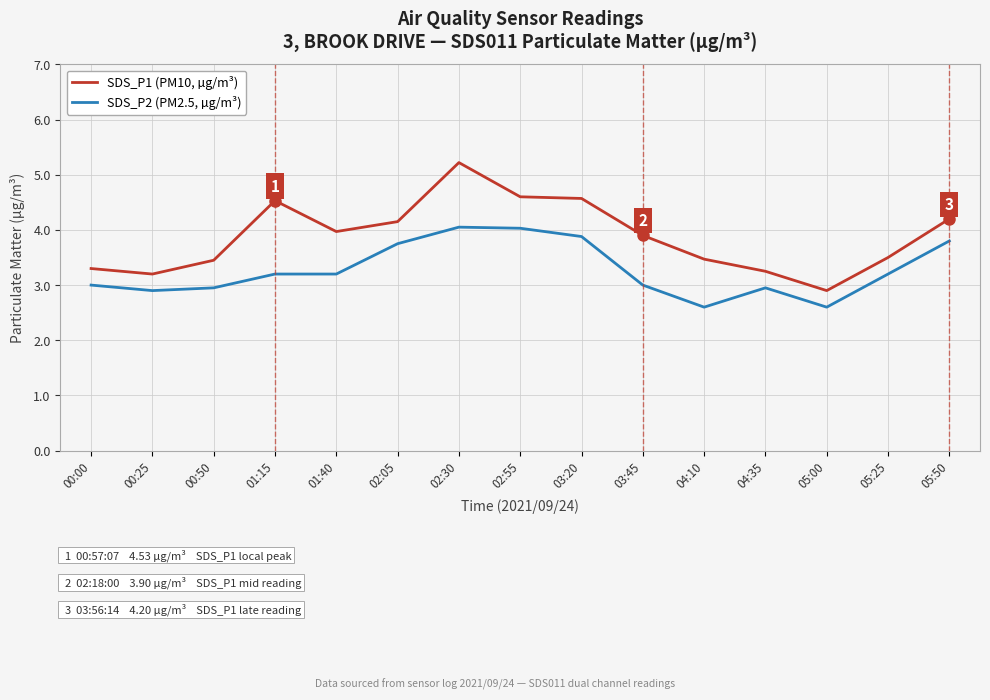

At which category is the sum across all series the highest?

02:30